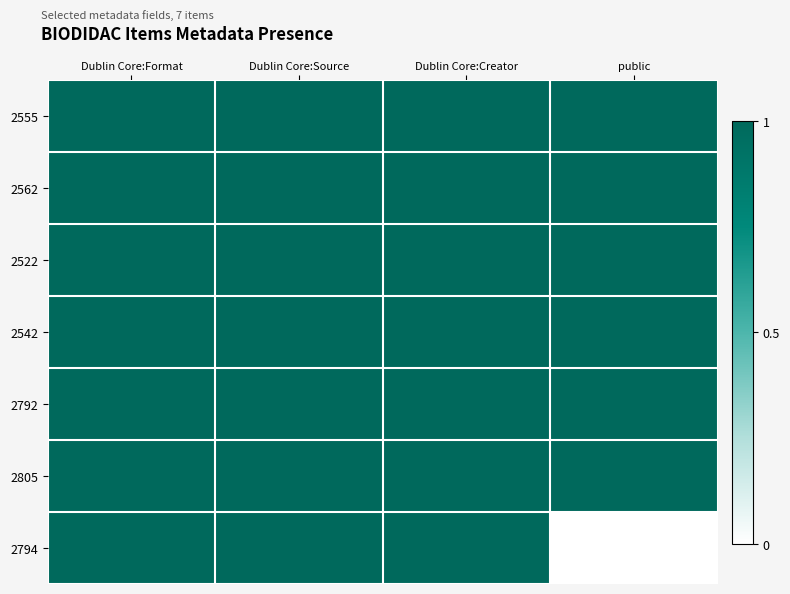

Which series has the largest total across all categories?

2555